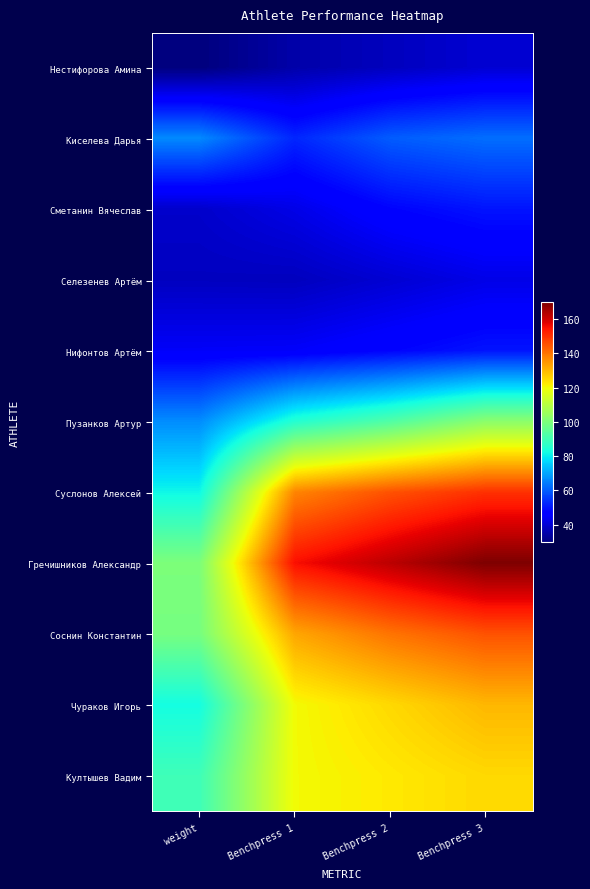

Reading left to right, transcribe all the data shown in this chart.

Нестифорова Амина: weight=29.6	Benchpress 1=35.0	Benchpress 2=37.5	Benchpress 3=40.0
Киселева Дарья: weight=66.3	Benchpress 1=52.5	Benchpress 2=60.0	Benchpress 3=62.5
Сметанин Вячеслав: weight=39.1	Benchpress 1=42.5	Benchpress 2=47.5	Benchpress 3=50.0
Селезенев Артём: weight=37.7	Benchpress 1=37.5	Benchpress 2=40.0	Benchpress 3=42.5
Нифонтов Артём: weight=44.8	Benchpress 1=45.0	Benchpress 2=47.5	Benchpress 3=50.0
Пузанков Артур: weight=66.7	Benchpress 1=85.0	Benchpress 2=92.5	Benchpress 3=102.5
Суслонов Алексей: weight=81.4	Benchpress 1=137.5	Benchpress 2=145.0	Benchpress 3=150.0
Гречишников Александр: weight=100.0	Benchpress 1=155.0	Benchpress 2=162.5	Benchpress 3=170.0
Соснин Константин: weight=99.0	Benchpress 1=132.5	Benchpress 2=140.0	Benchpress 3=145.0
Чураков Игорь: weight=82.5	Benchpress 1=120.0	Benchpress 2=125.0	Benchpress 3=130.0
Култышев Вадим: weight=89.5	Benchpress 1=120.0	Benchpress 2=122.5	Benchpress 3=125.0